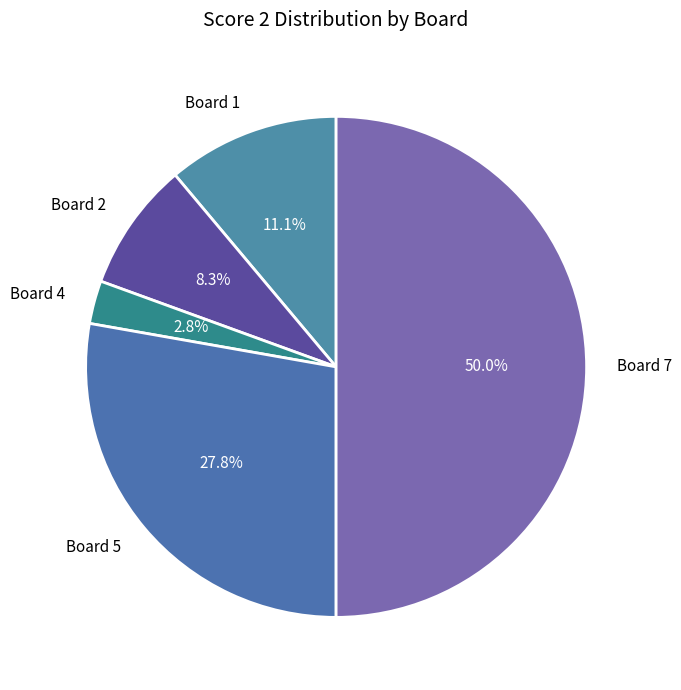

Which slice is the smallest?

Board 4